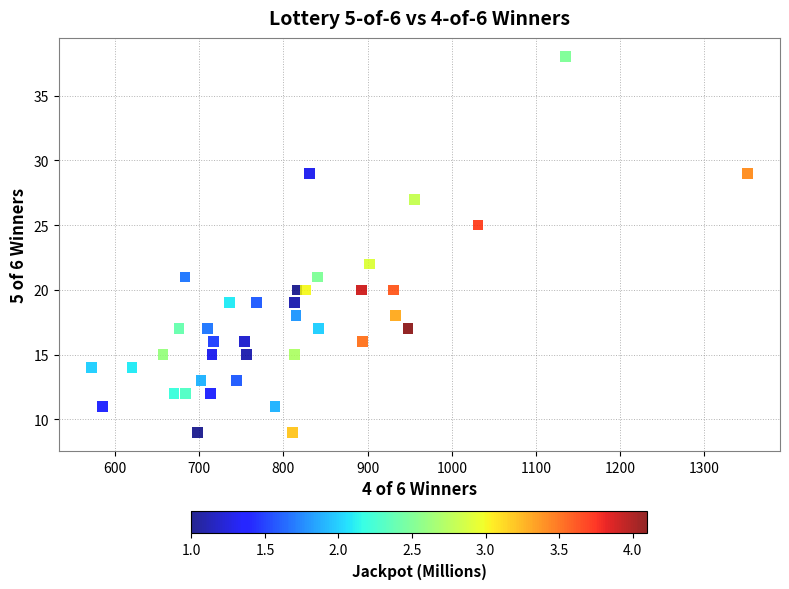

What is the range of X values (max minus min)?

779